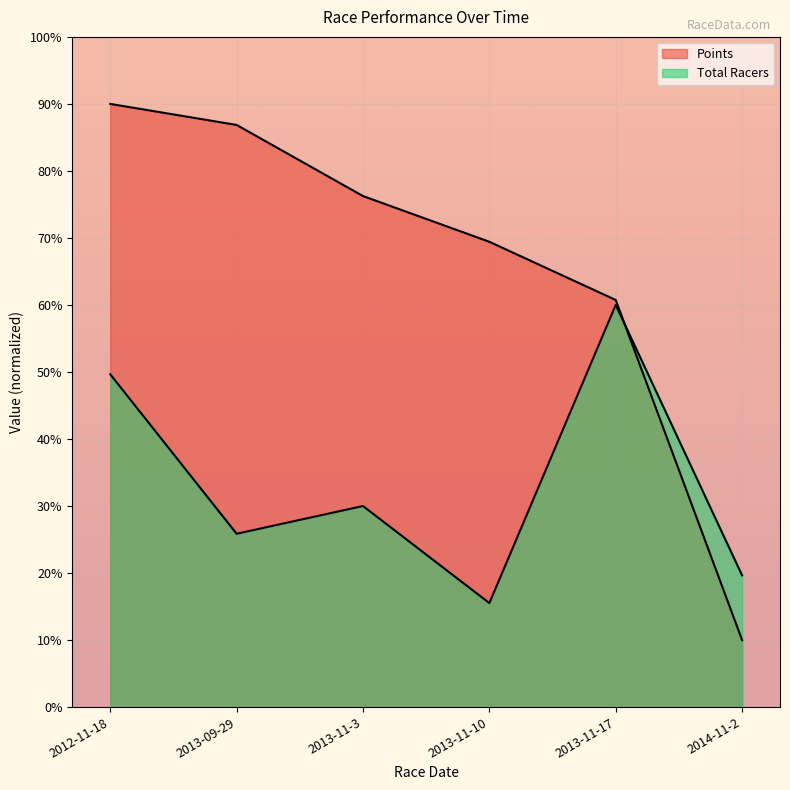

What are all the series names shown in the legend?

Total Racers, Points